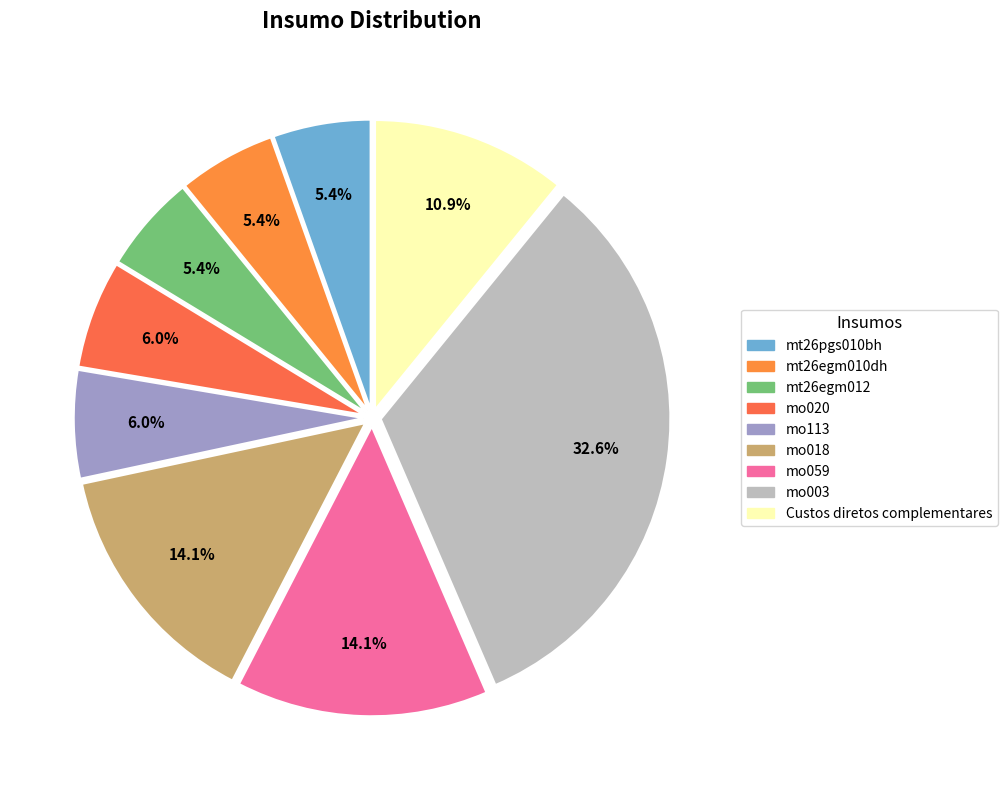

What is the smallest slice in the pie chart?

mt26pgs010bh